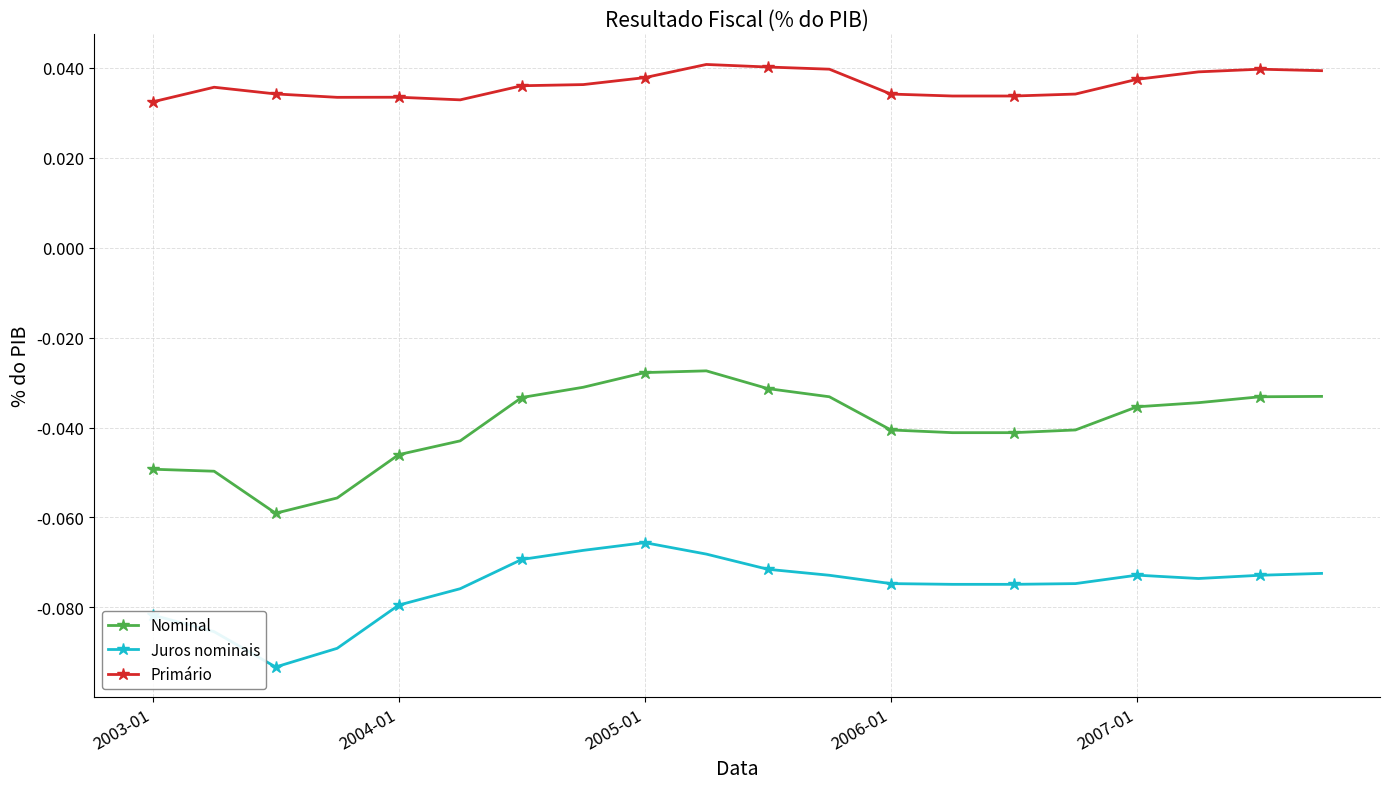

At how many categories does at least one series exceed 0?

20